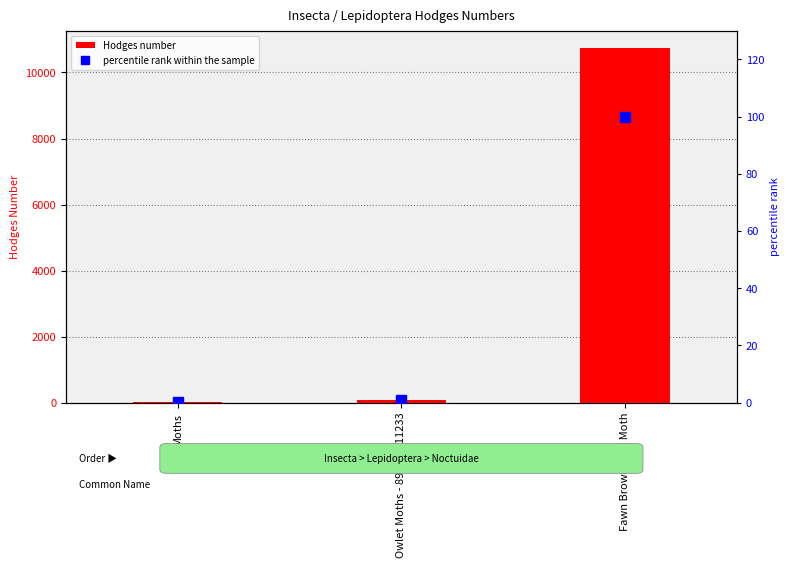

What is the smallest value displayed?

0.3